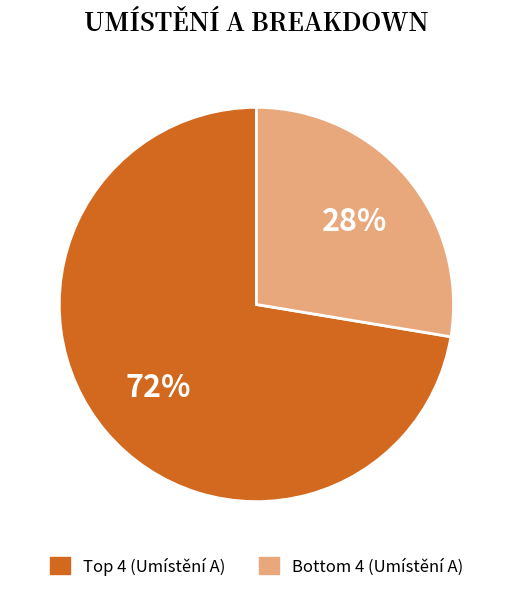

Is there a majority slice in this chart?

Yes